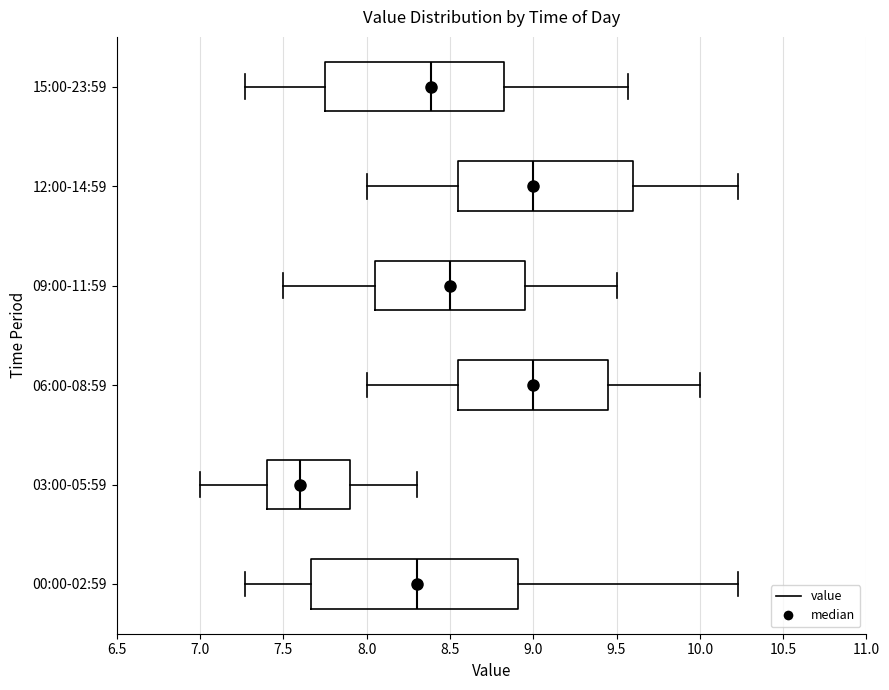

Reading bottom to top, transcribe this box plot: for each box, give where its median line is, the range the box spans, and where its two whiskers end, as read against the x-axis. The values are not printed on the chart, so give them approximately, as read against the axis.

00:00-02:59: median 8.30, box 7.65 to 8.90, whiskers 7.25 to 10.25
03:00-05:59: median 7.60, box 7.40 to 7.90, whiskers 7.00 to 8.30
06:00-08:59: median 9.00, box 8.55 to 9.45, whiskers 8.00 to 10.00
09:00-11:59: median 8.50, box 8.05 to 8.95, whiskers 7.50 to 9.50
12:00-14:59: median 9.00, box 8.55 to 9.60, whiskers 8.00 to 10.25
15:00-23:59: median 8.40, box 7.75 to 8.85, whiskers 7.25 to 9.55